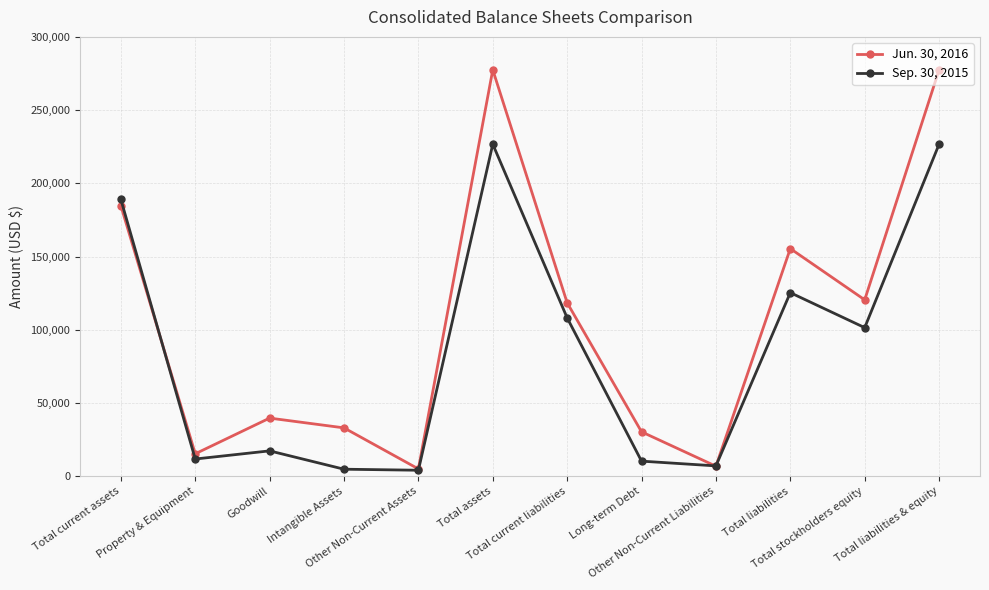

How many data points does each series have?

12